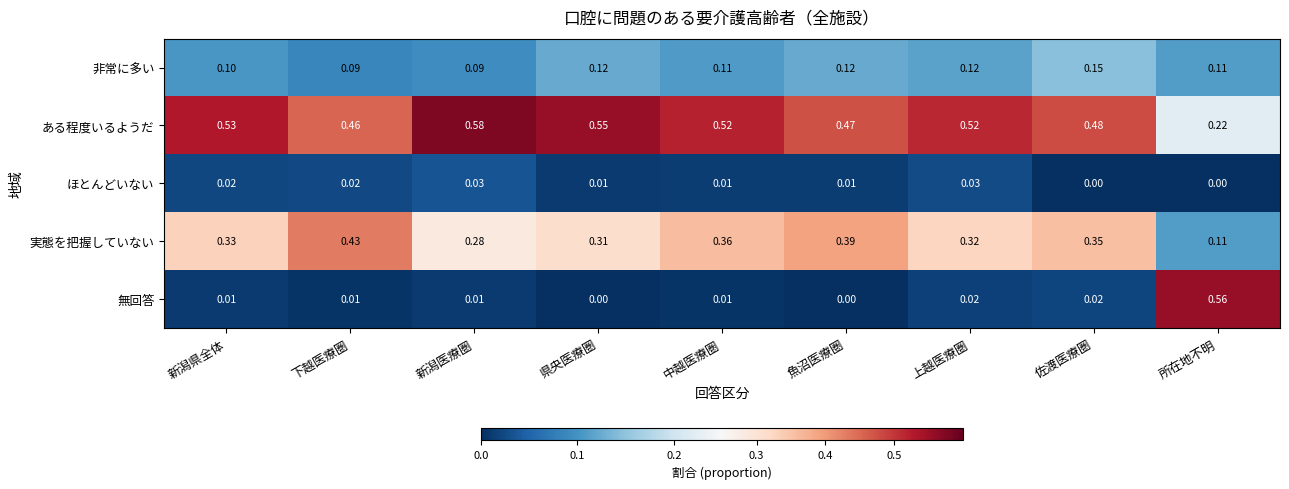

List the series in order of their peak value, lowest first.

ほとんどいない, 非常に多い, 実態を把握していない, 無回答, ある程度いるようだ